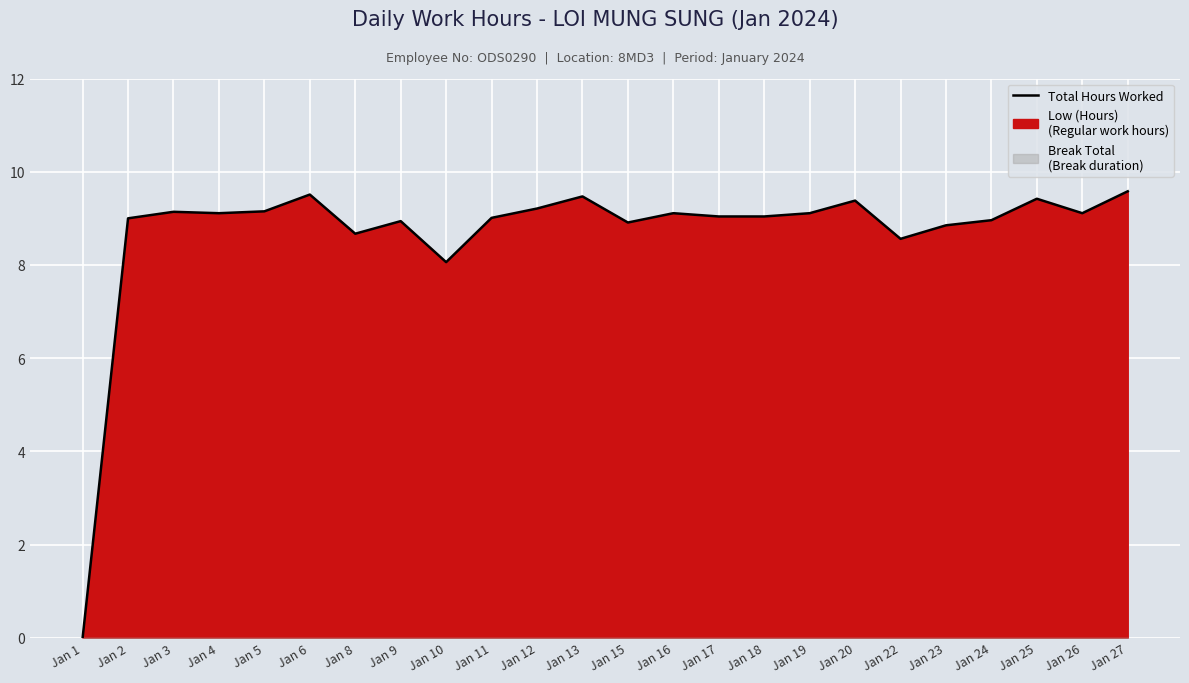

At which label is the value closest to 4?

Jan 1